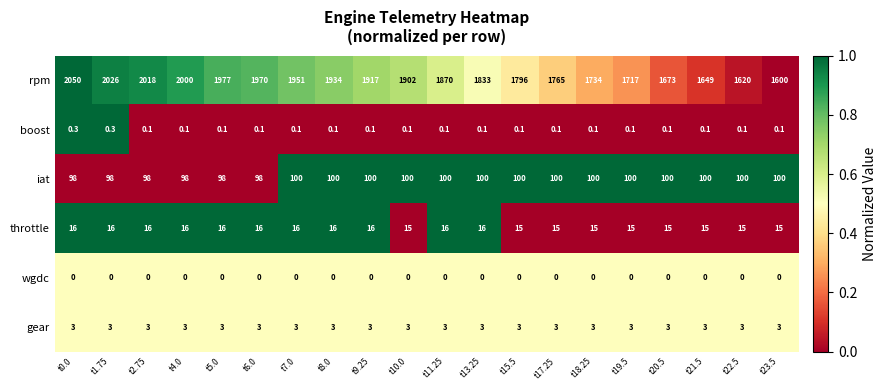

Read the iat value at t4.0.

98.0